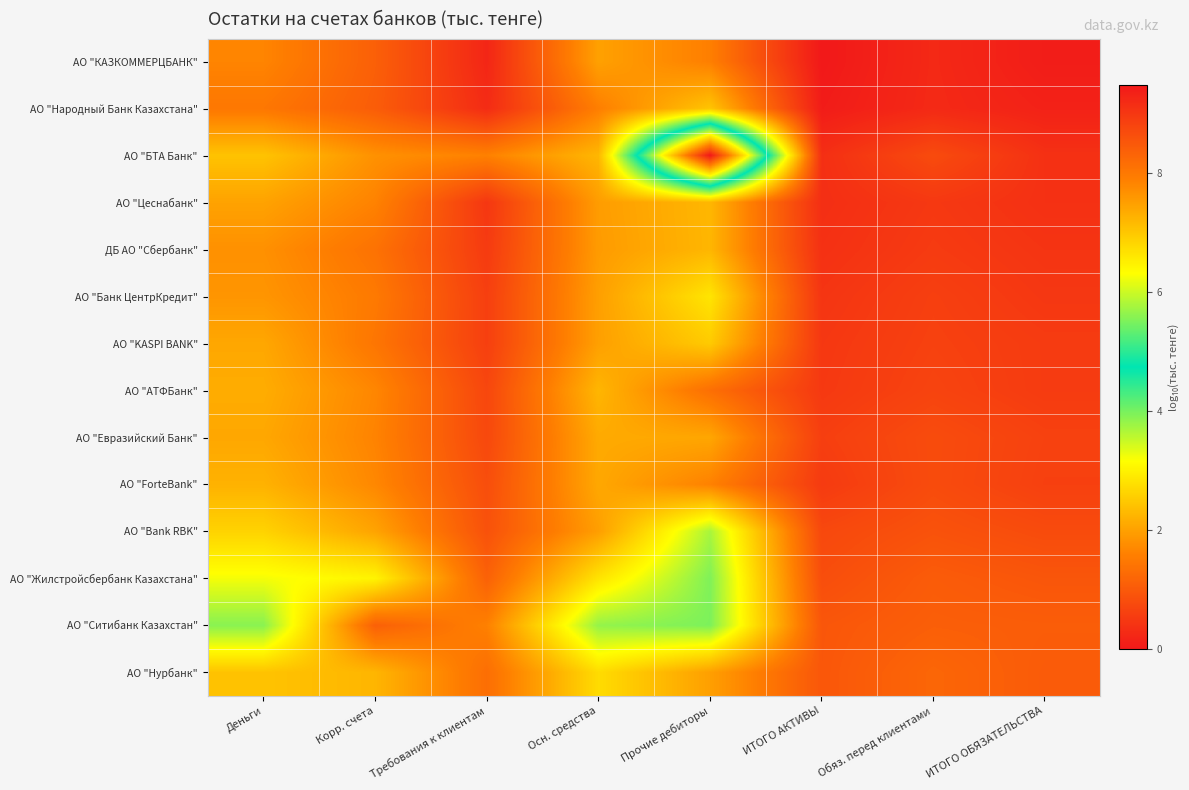

Which label corresponds to the largest value in the chart?

ИТОГО АКТИВЫ